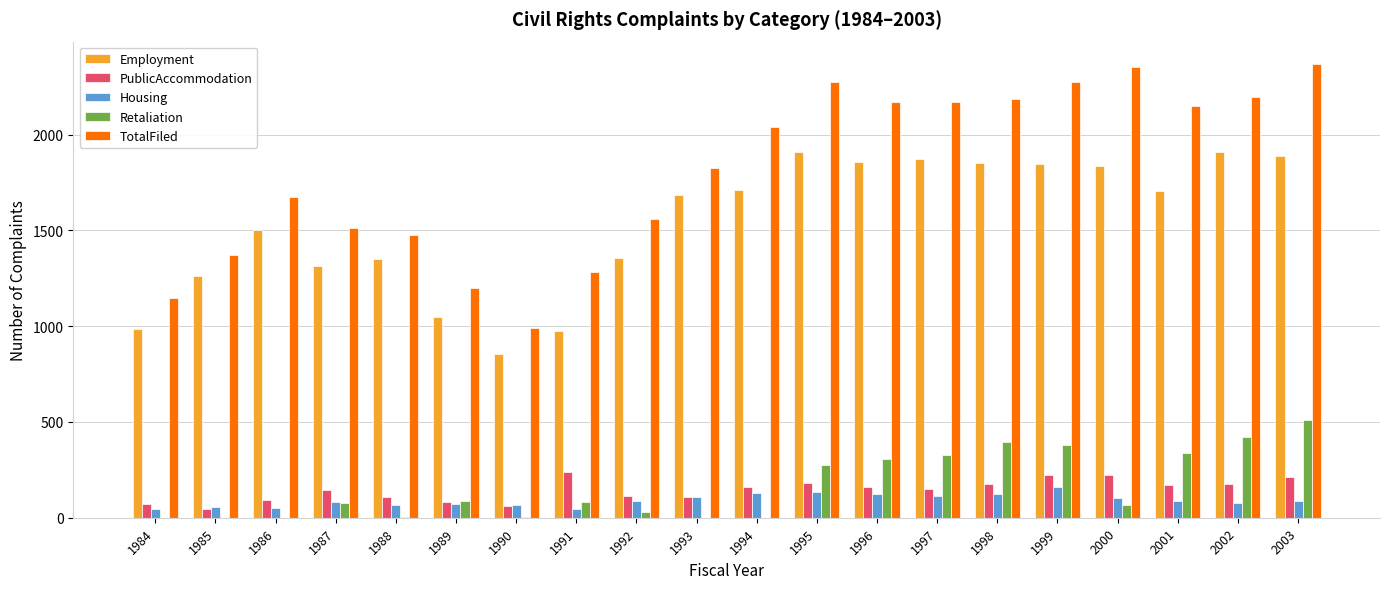

What is the maximum value for Retaliation?

508